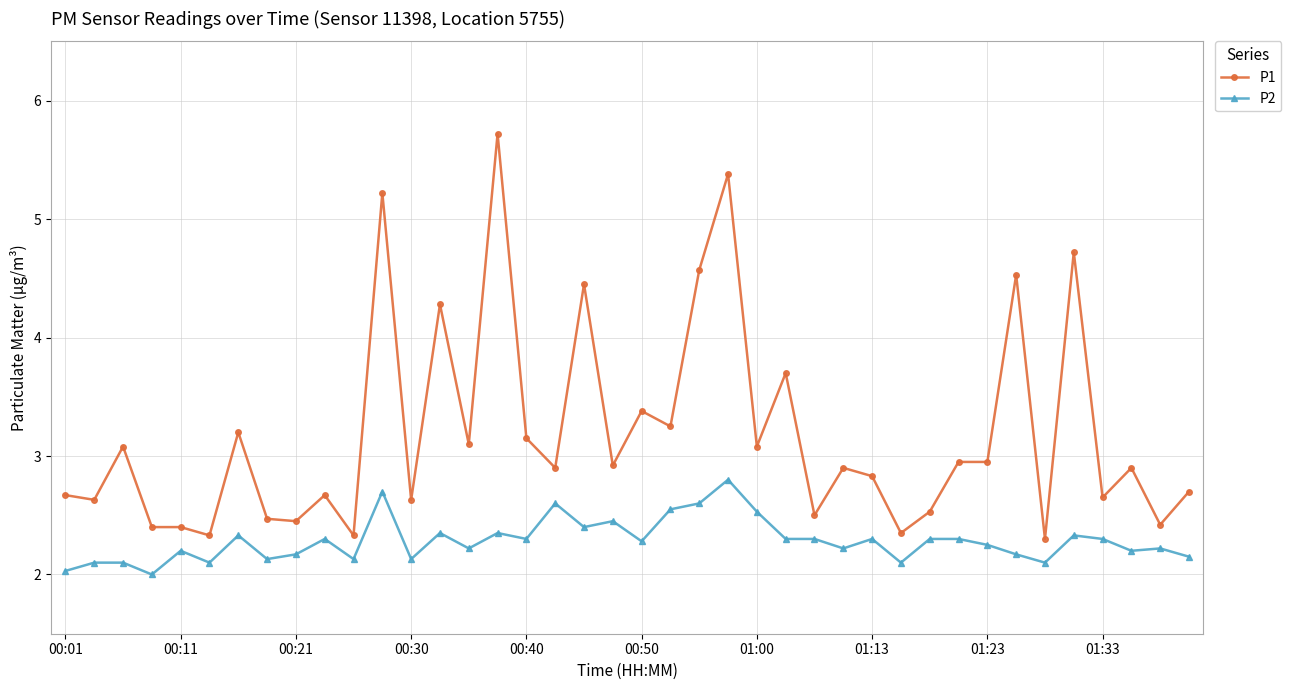

What is the sum of all P2 values?

91.4